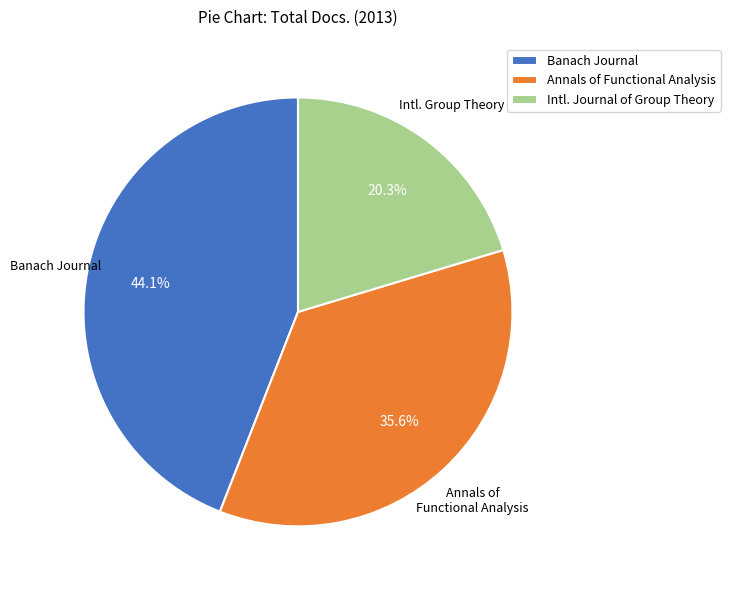

Is there a majority slice in this chart?

No